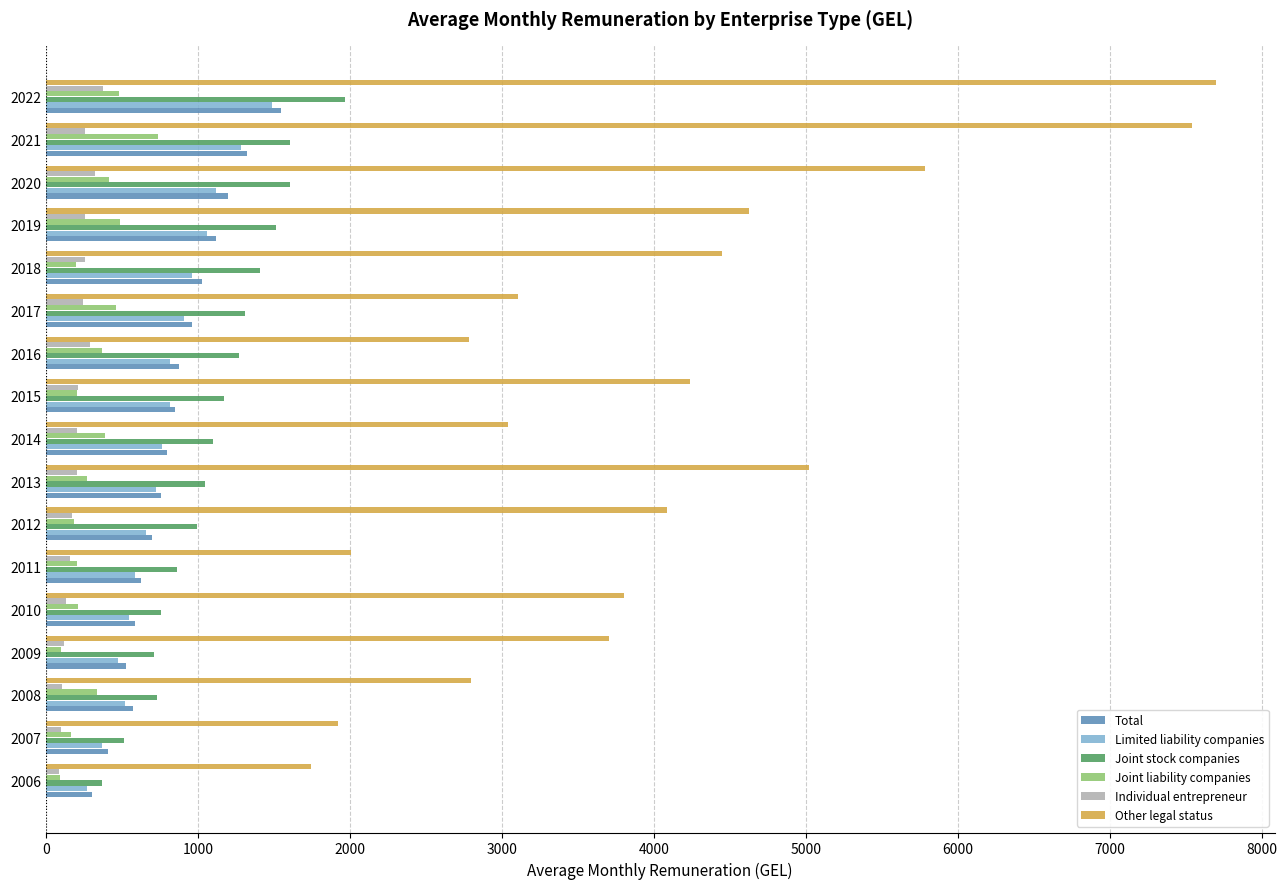

What is the maximum value shown in the chart?

7695.6